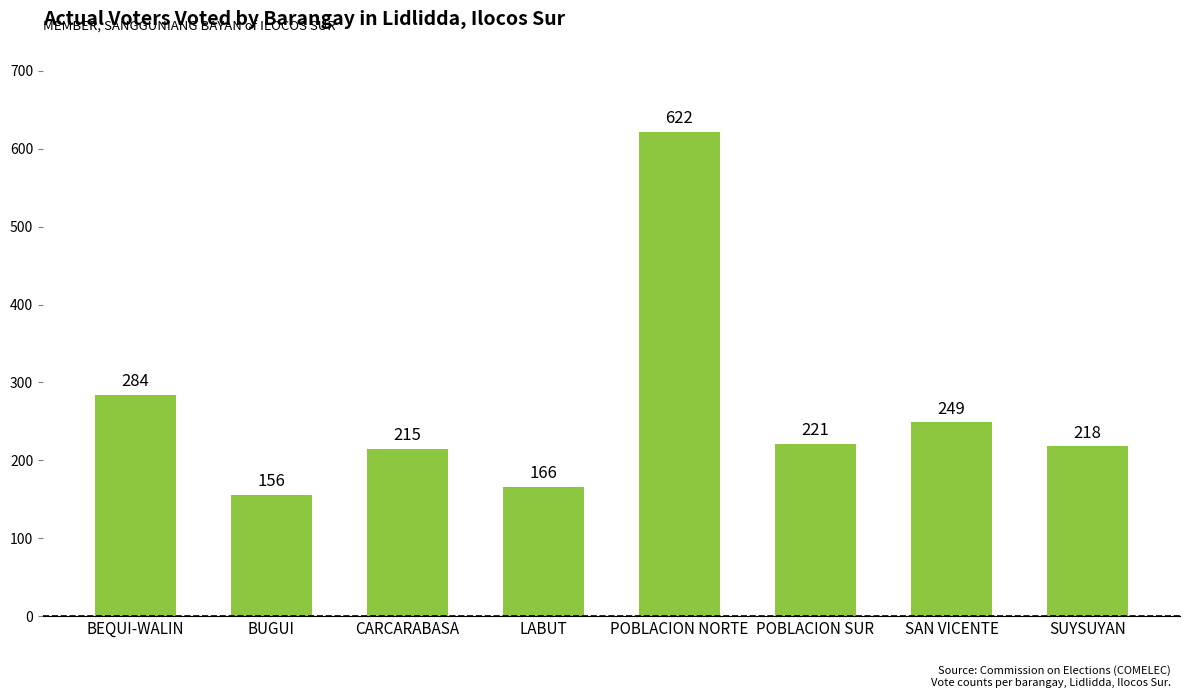

How many data points does each series have?

8